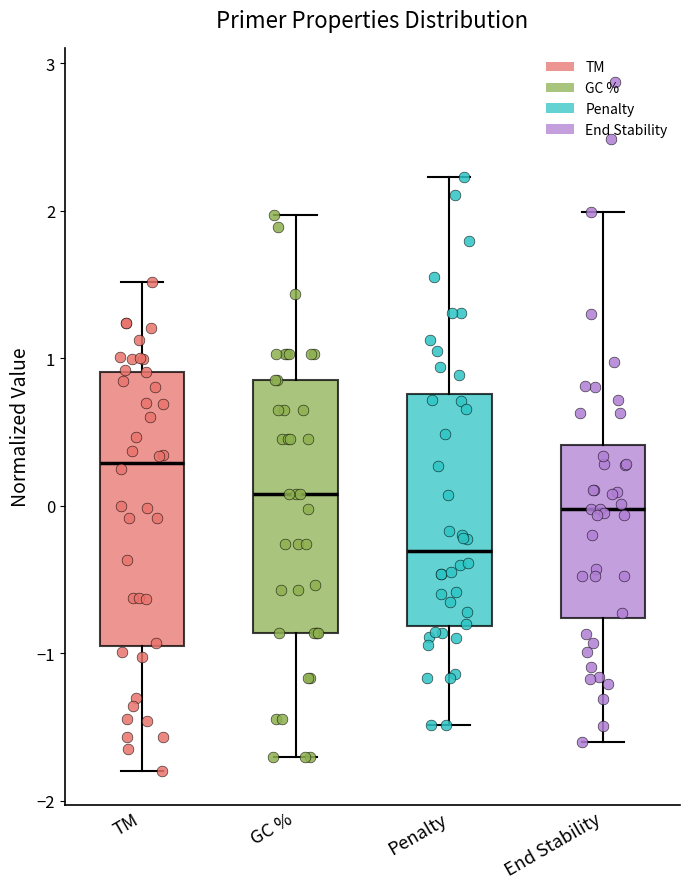

Where does the median line of the box for GC % sit on the y-axis? The values are not printed on the chart, so give them approximately, as read against the axis.

0.1